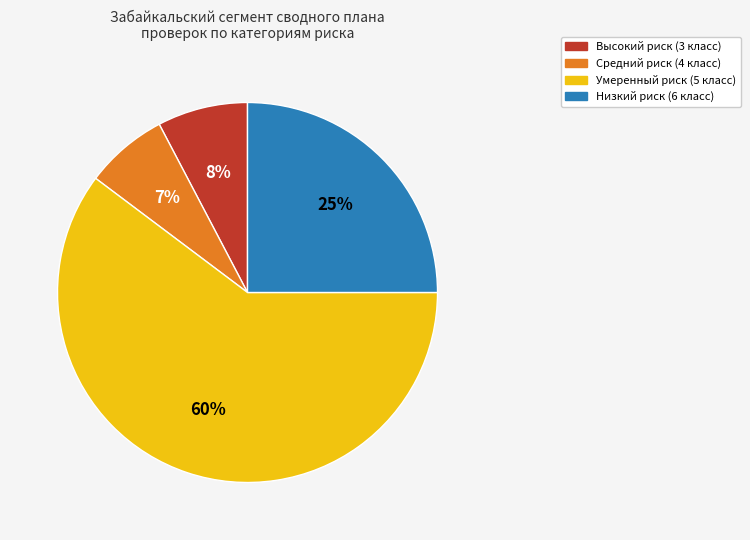

Is it true that Низкий риск (6 класс) is 17% of the pie?

False